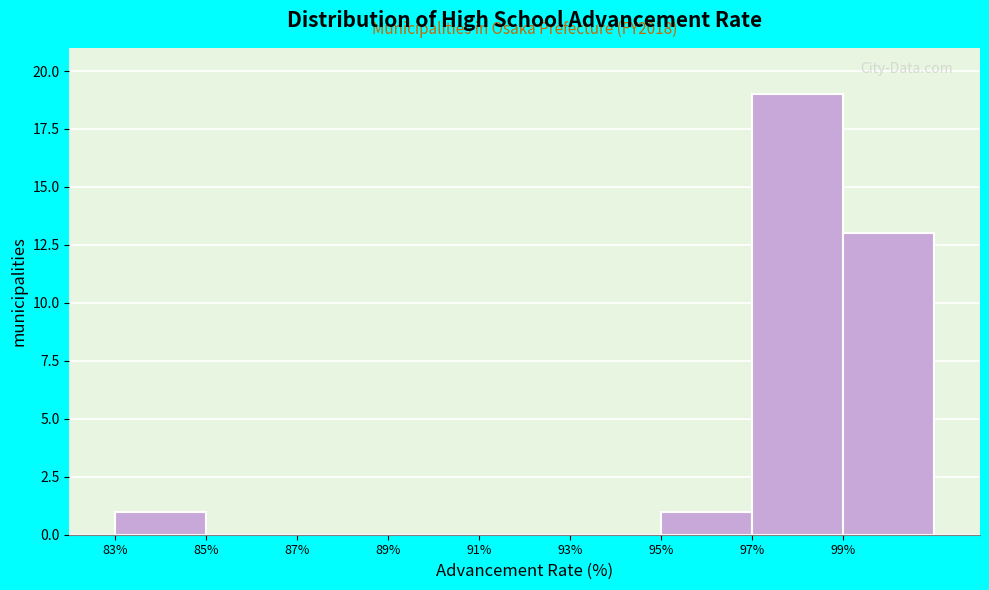

Over which range of the x-axis is the bar tallest?

97 to 99